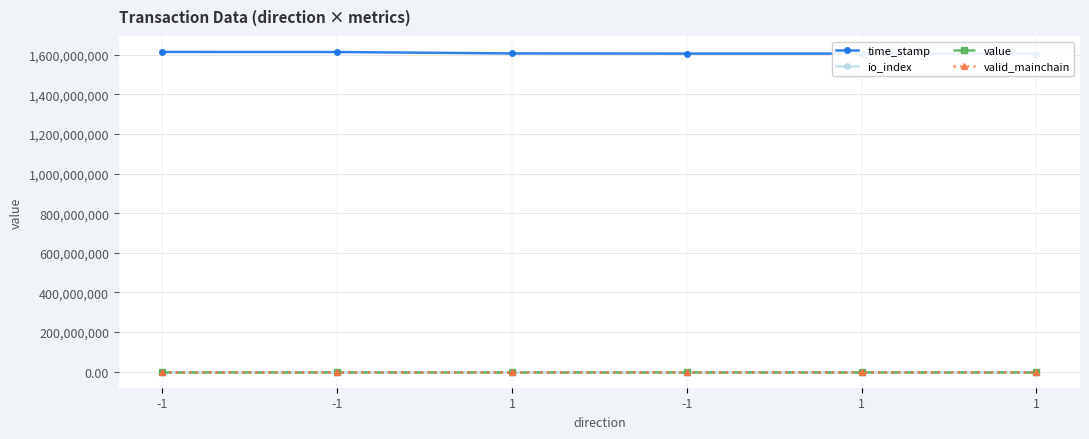

How many lines are shown in the chart?

4